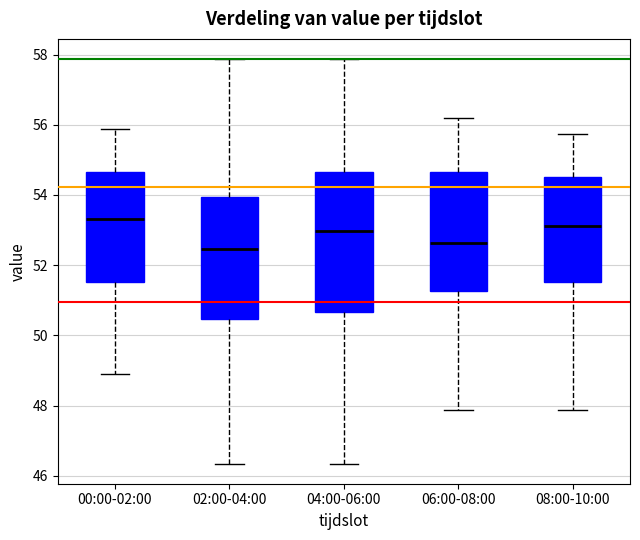

Where does the median line of the box for 04:00-06:00 sit on the y-axis? The values are not printed on the chart, so give them approximately, as read against the axis.

53.0